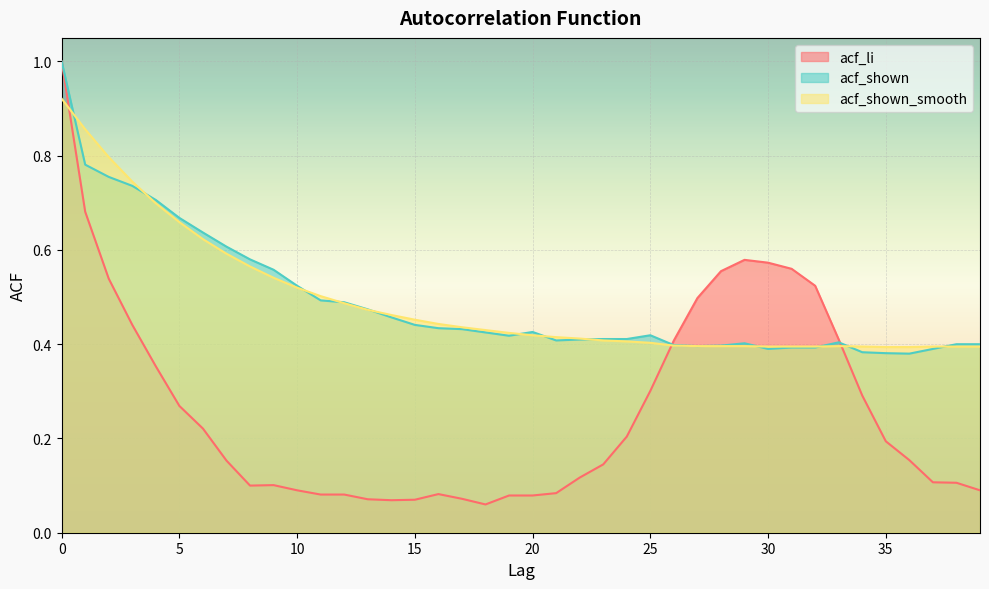

At which category does acf_shown reach its first local valley?

19